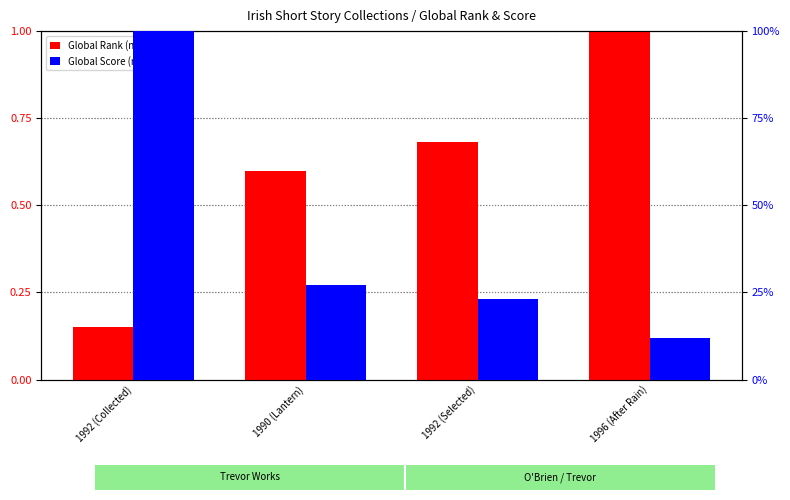

What is the lowest value of the Global Rank (normalized) series?

0.2